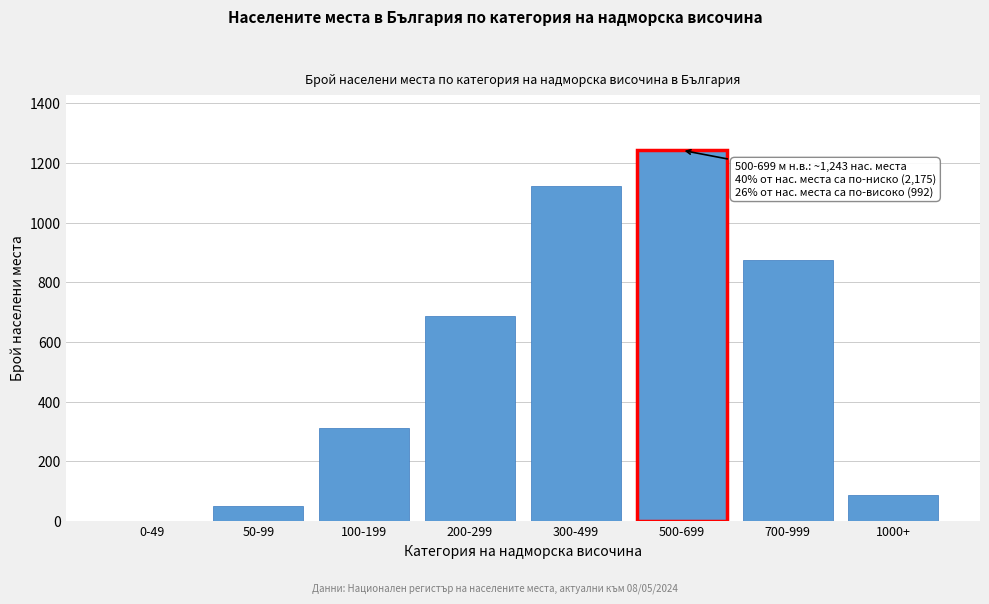

Reading right to left, transcribe all the data shown in this chart.

1000+=89	700-999=876	500-699=1243	300-499=1124	200-299=687	100-199=312	50-99=52	0-49=0